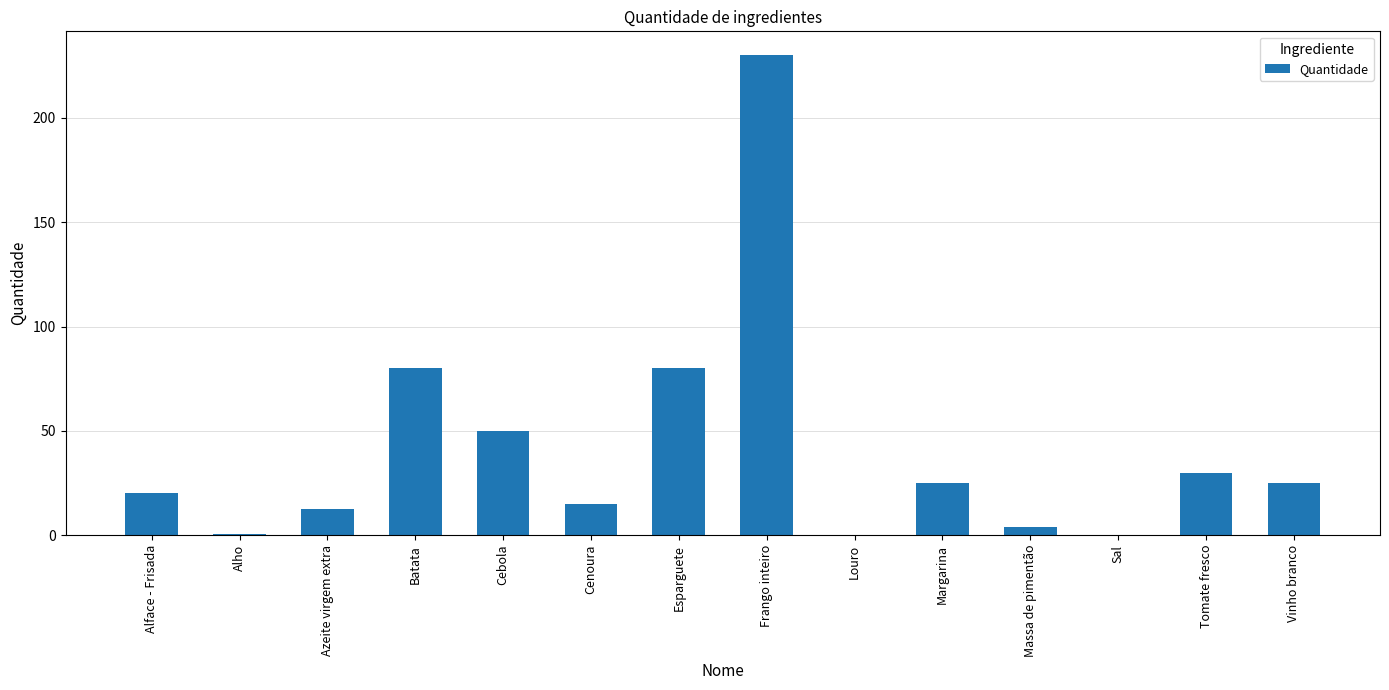

At which category does the chart reach its peak across all series?

Frango inteiro